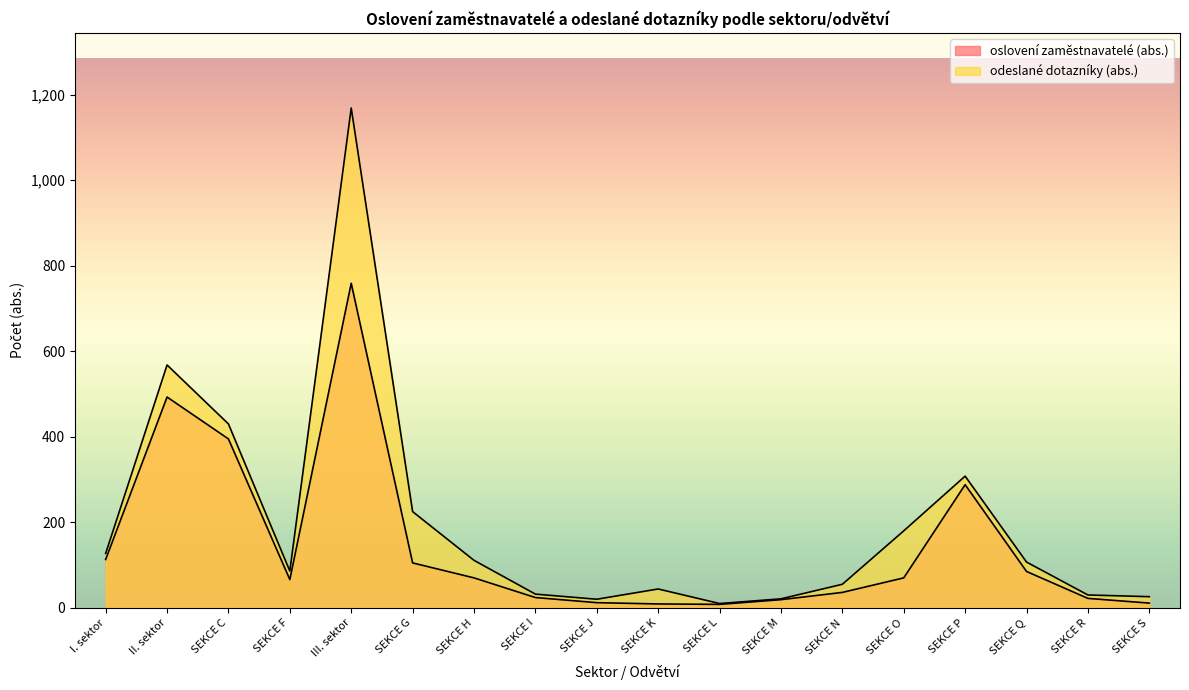

What is the approximate value of oslovení zaměstnavatelé (abs.) at SEKCE M, to the nearest 10?

20